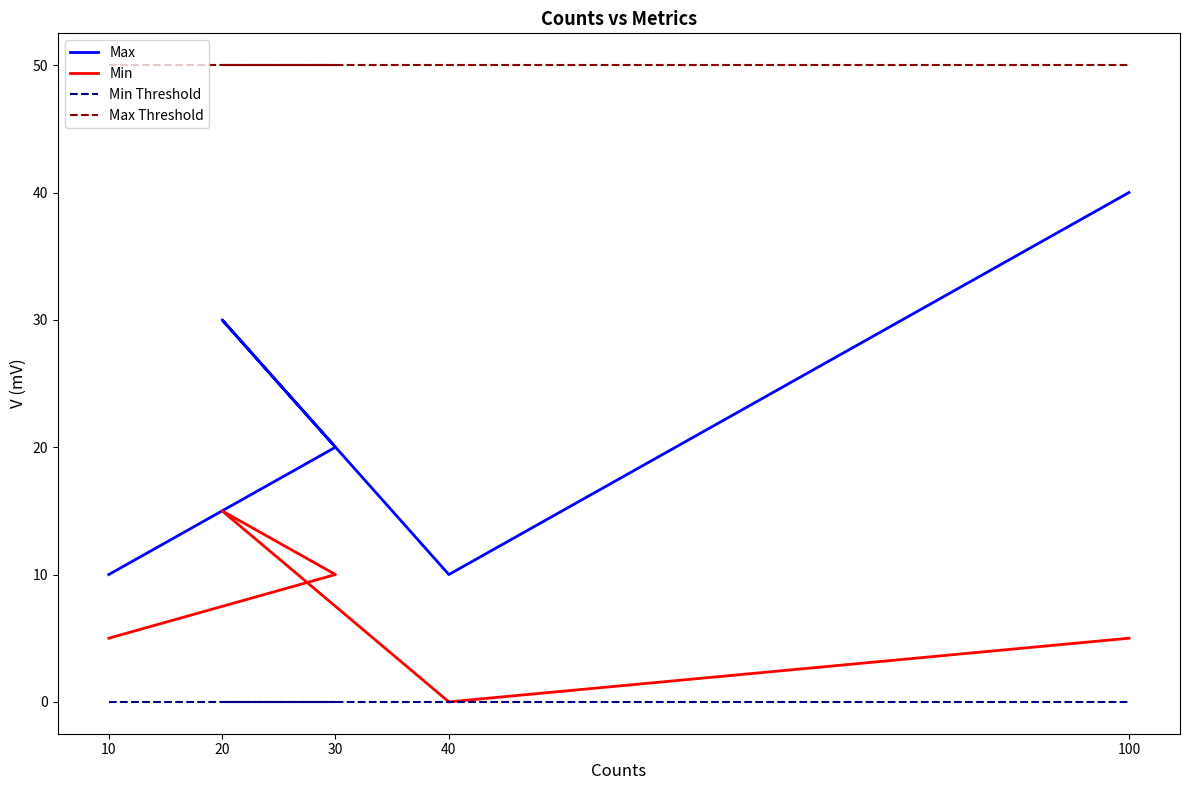

What is the label of the 1st point from the right?

100